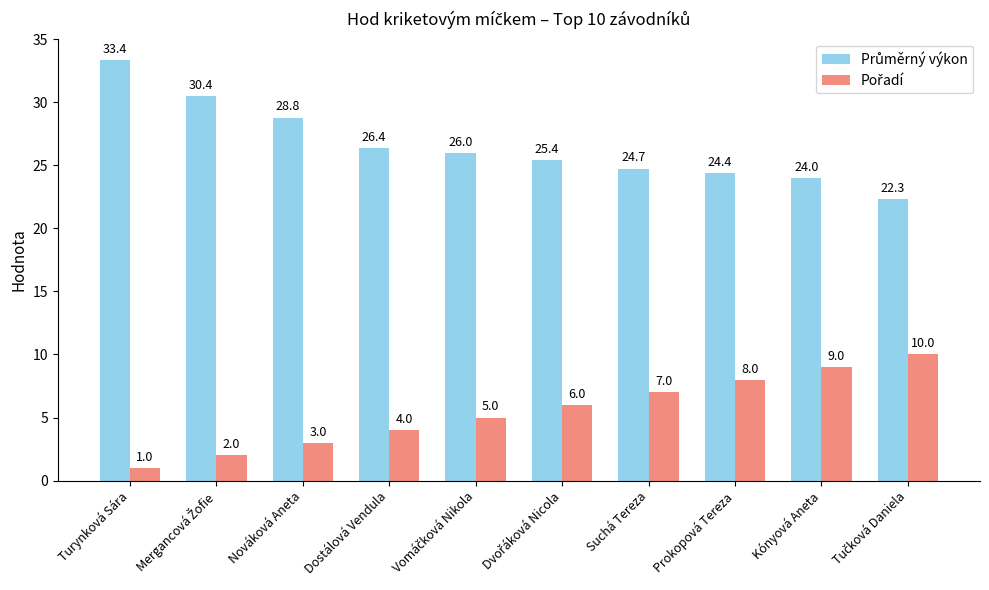

What is the minimum value shown in the chart?

1.0